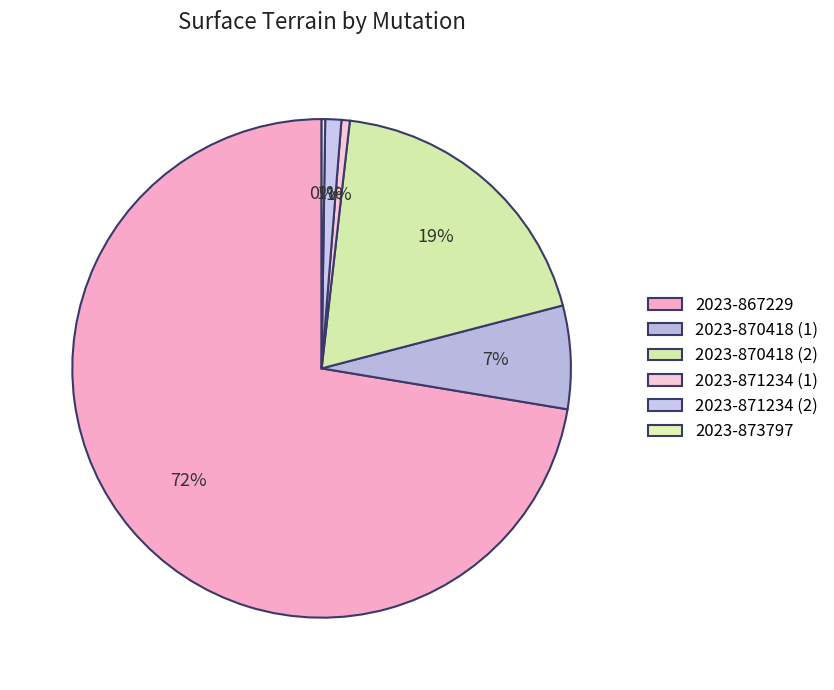

What is the largest slice in the pie chart?

2023-867229